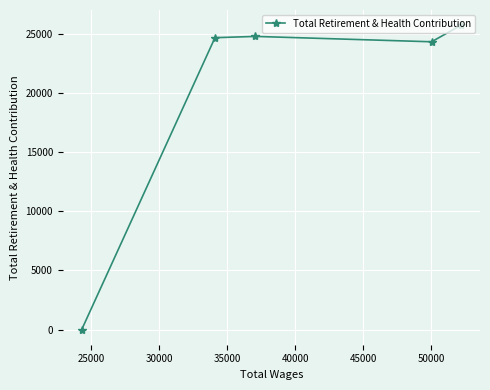

What is the greatest value displayed?

25708